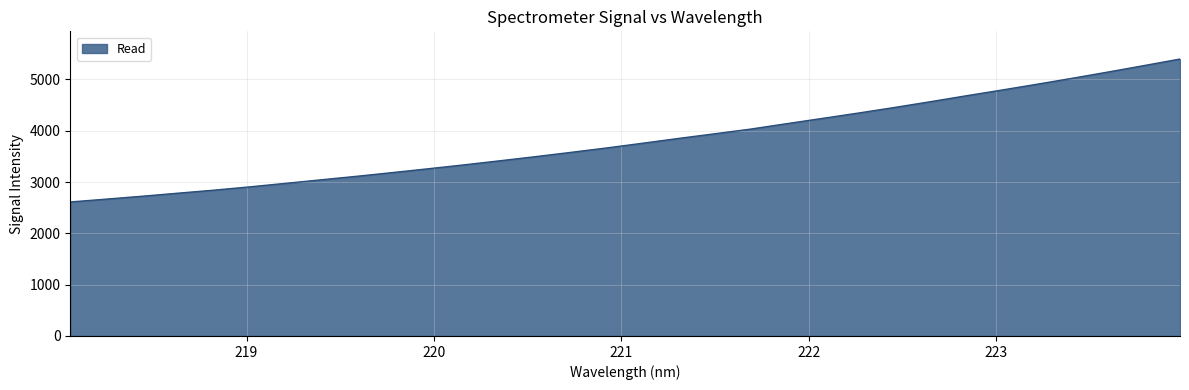

True or false: the data has more than 0 interior local peaks.

False